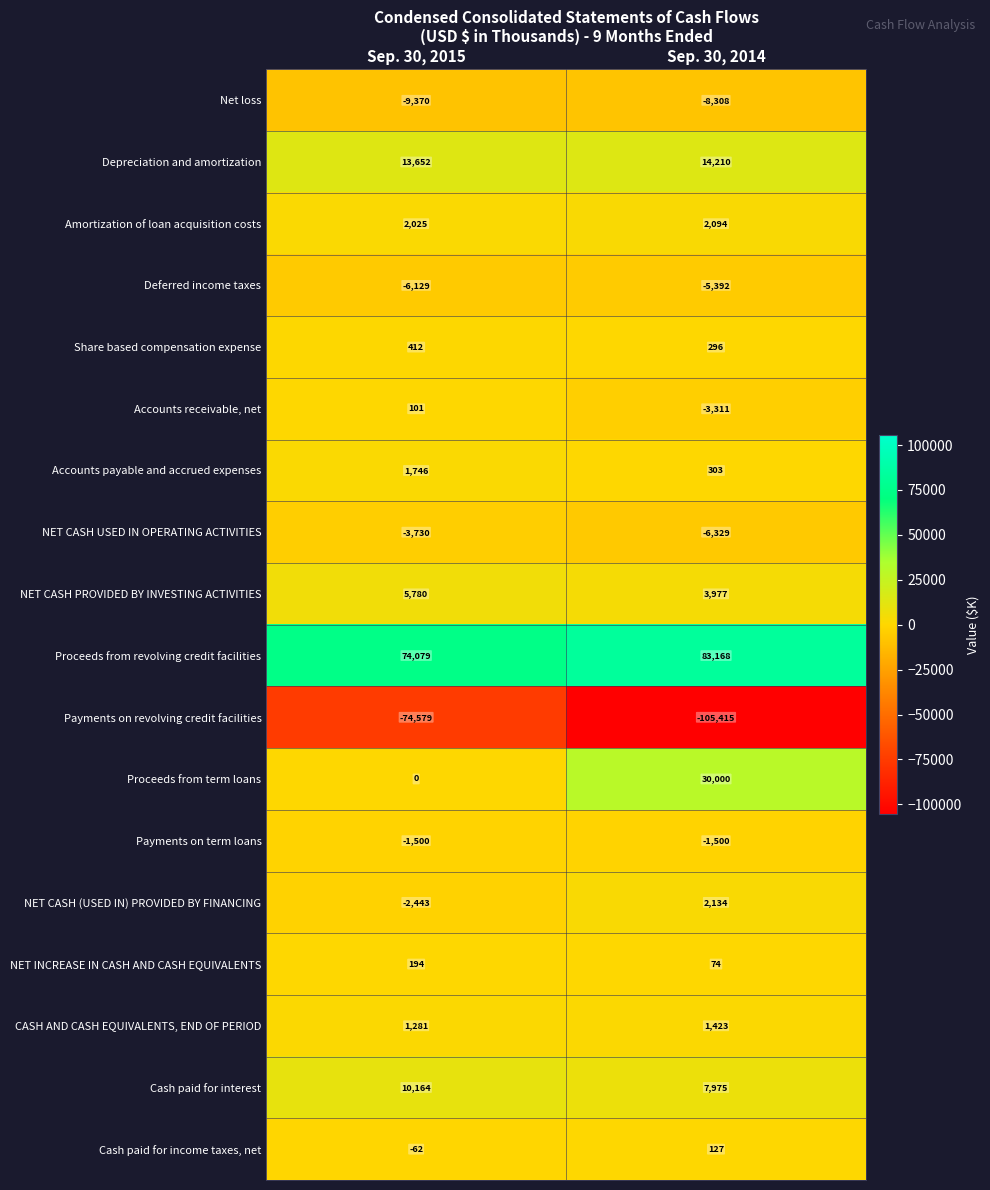

True or false: NET INCREASE IN CASH AND CASH EQUIVALENTS has a value of 19 at Sep. 30, 2014.

False